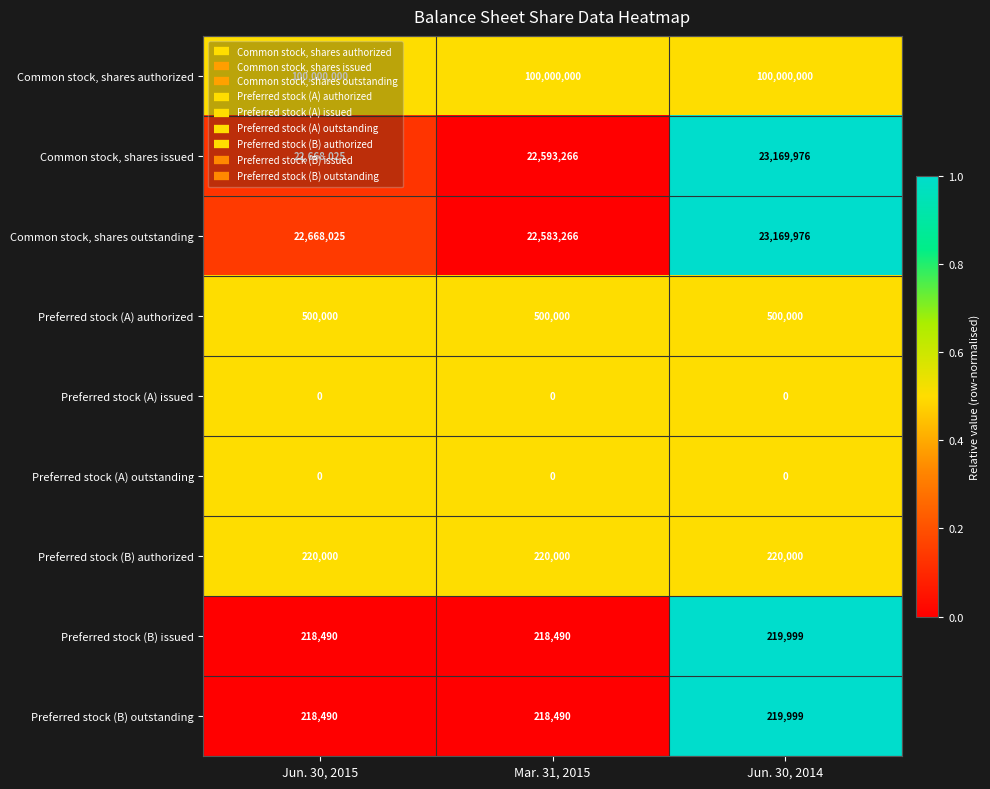

How many categories are shown in the chart?

3